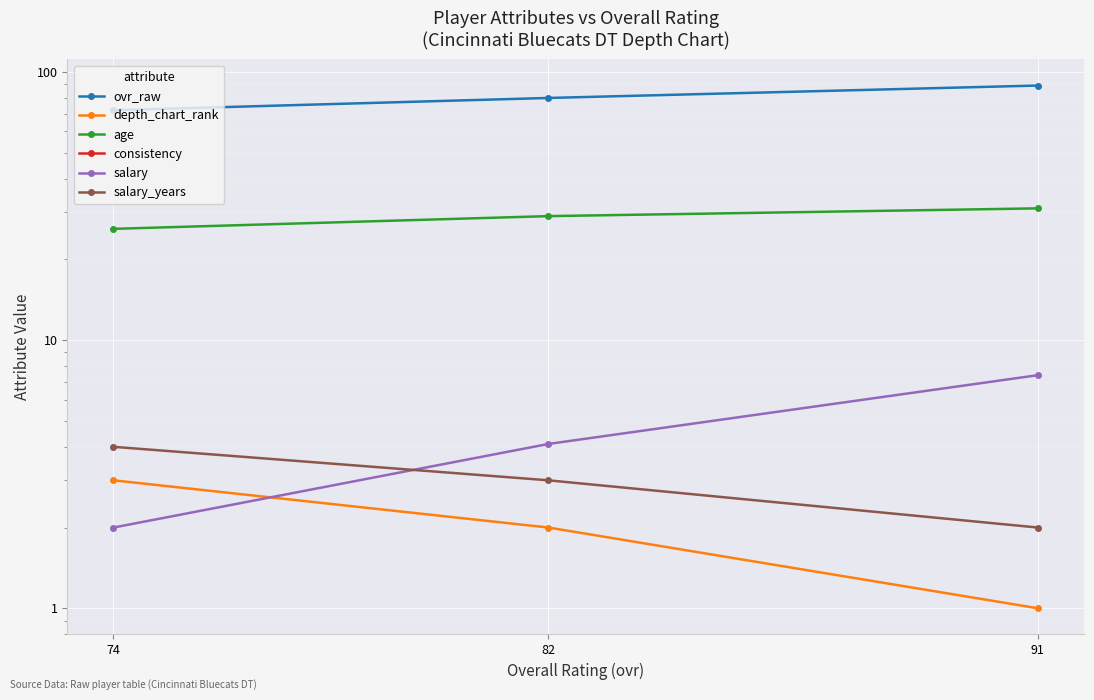

What is the sum of the salary values at 91 and 82?

11.5